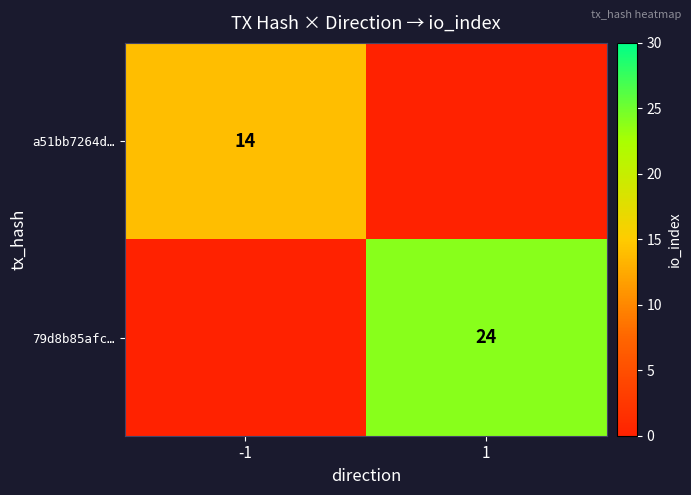

The a51bb7264d… series shows 19 at -1. True or false?

False